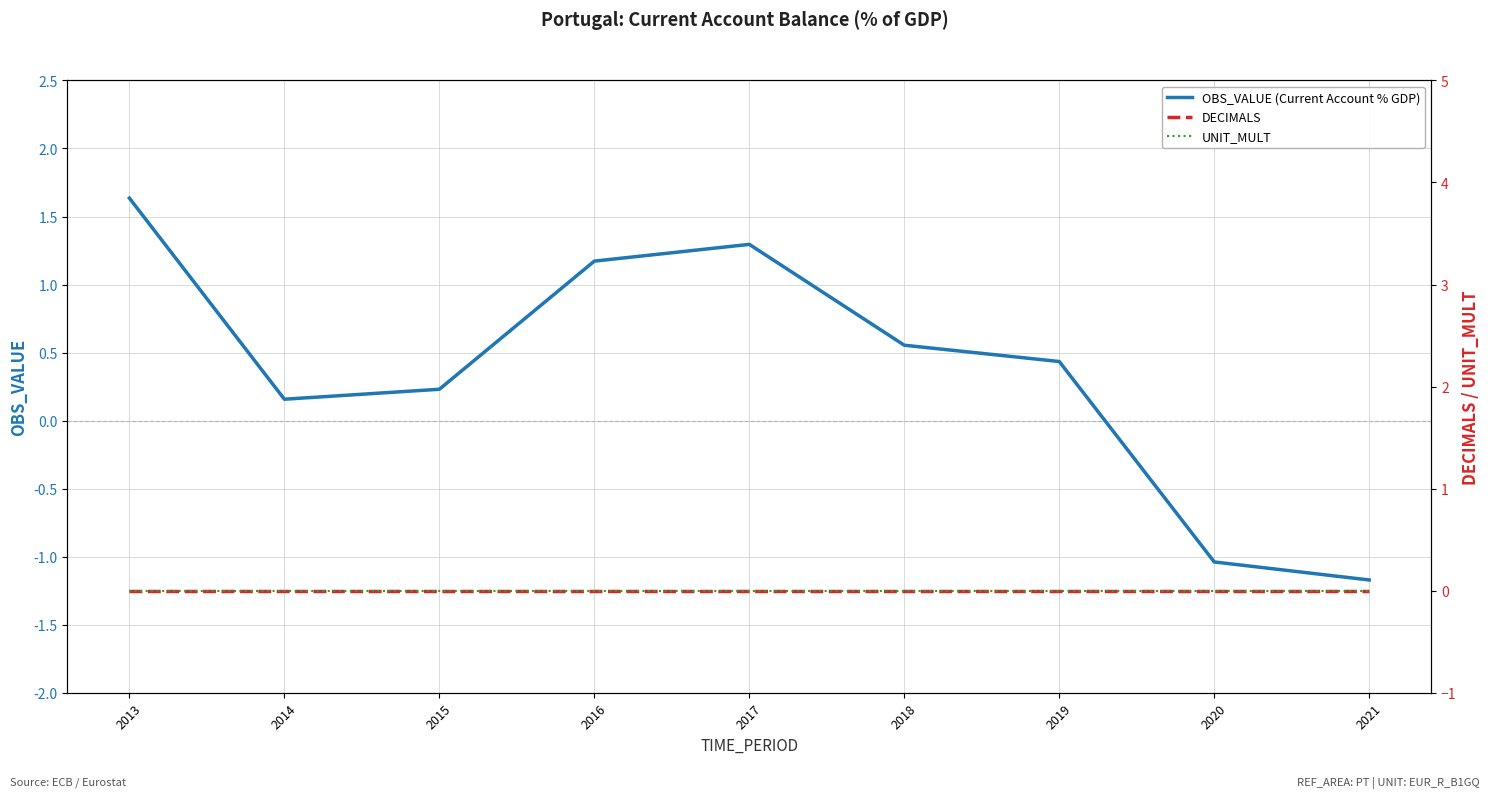

Which series has the widest spread of values?

OBS_VALUE (Current Account % GDP)